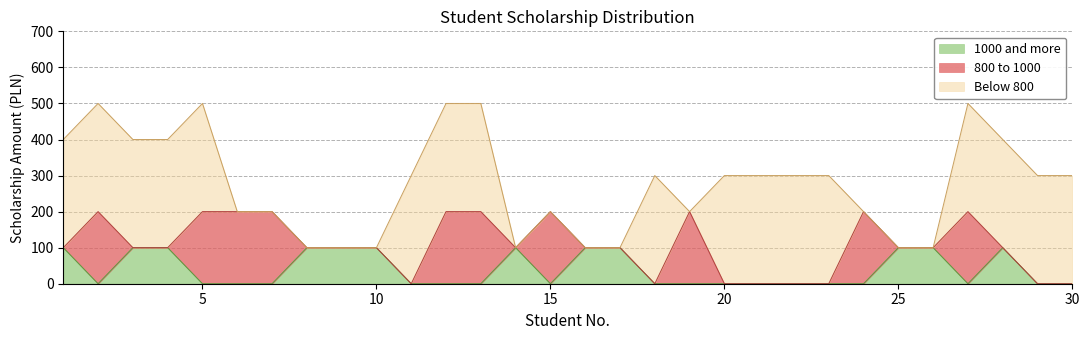

What is the highest value of the 1000 and more series?

100